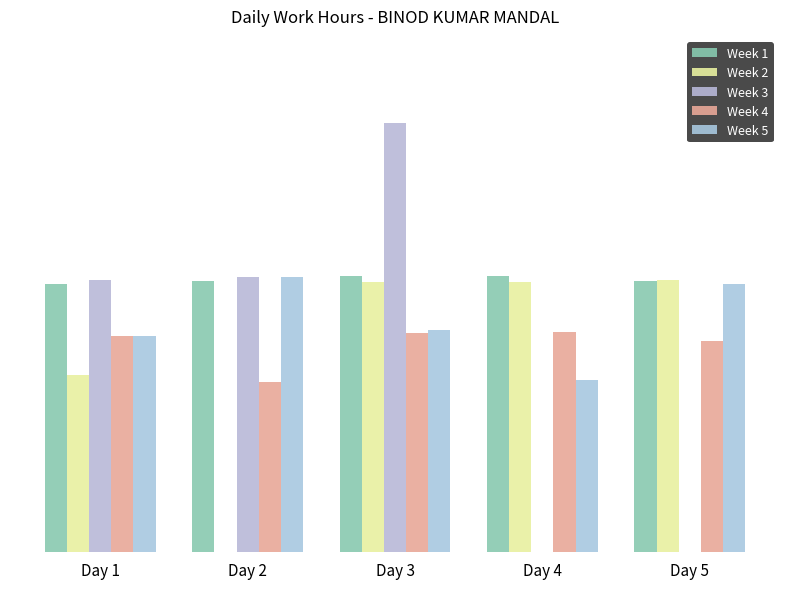

At Day 1, list the series in order from largest to smallest.

Week 3, Week 1, Week 5, Week 4, Week 2